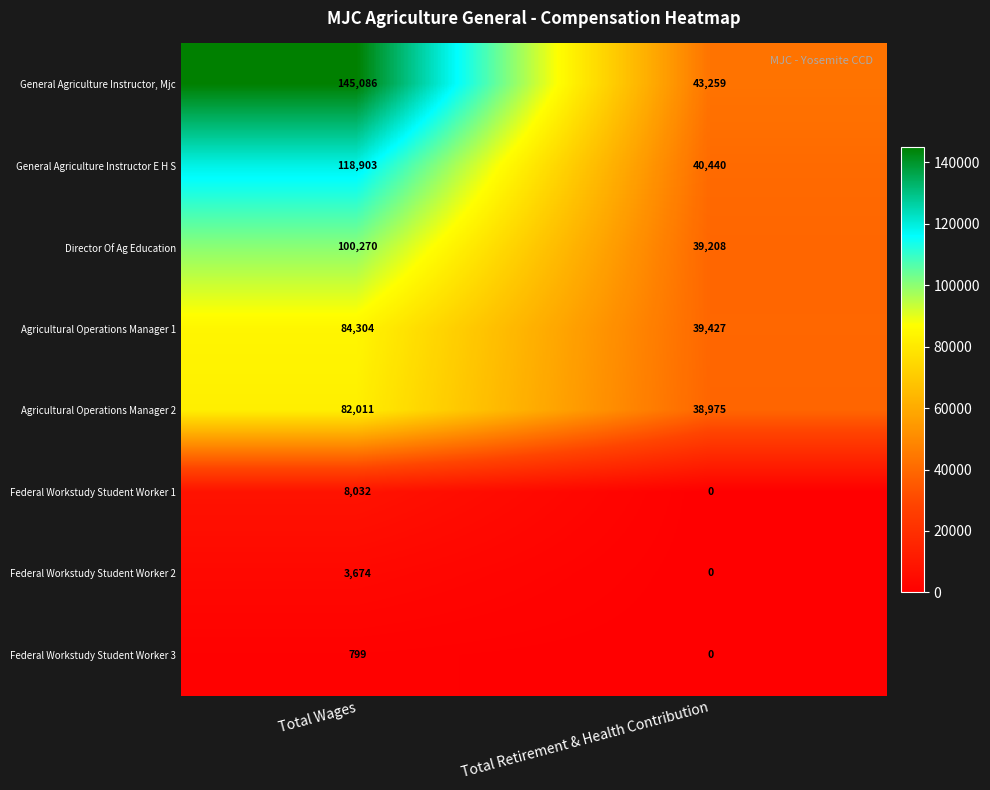

Where is Federal Workstudy Student Worker 3 nearest to the value 399?

Total Retirement & Health Contribution